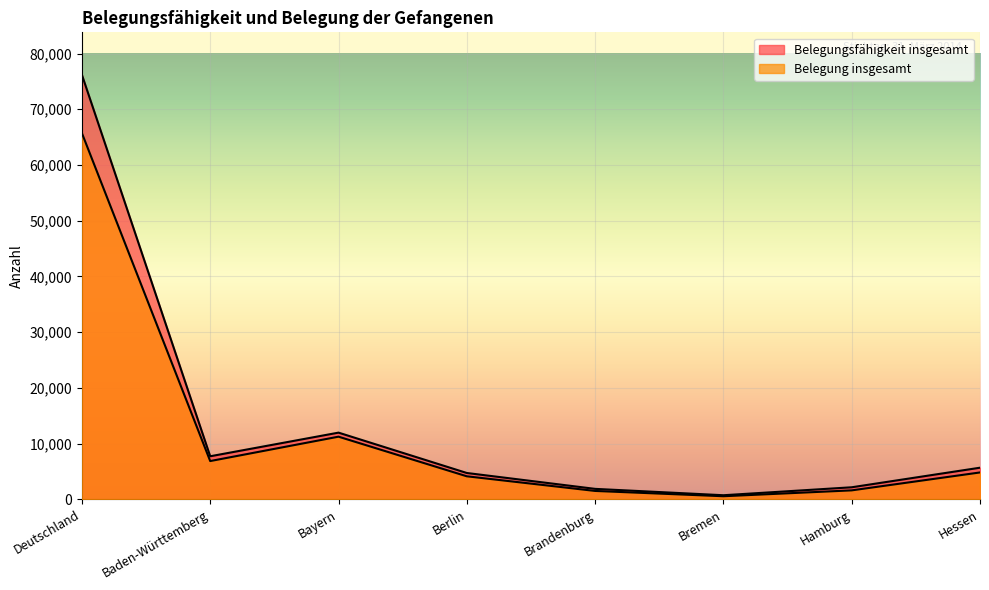

True or false: Belegungsfähigkeit insgesamt and Belegung insgesamt intersect in this chart.

False